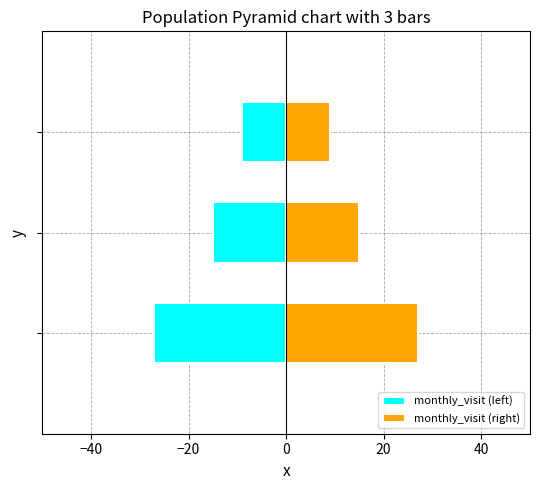

How many bars are there in total?

6